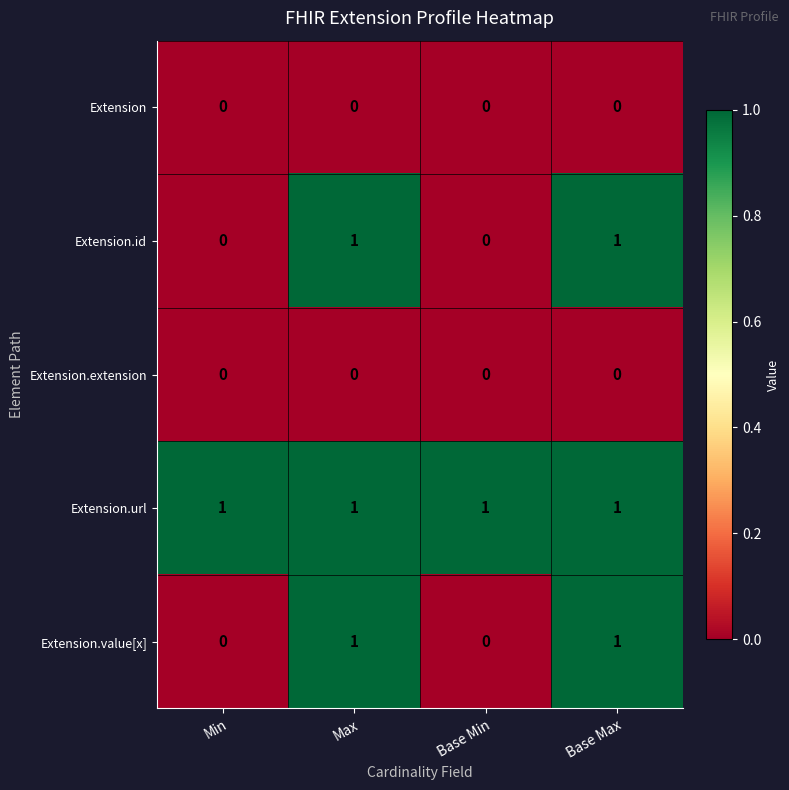

What is the difference between the highest and lowest values at Min?

1